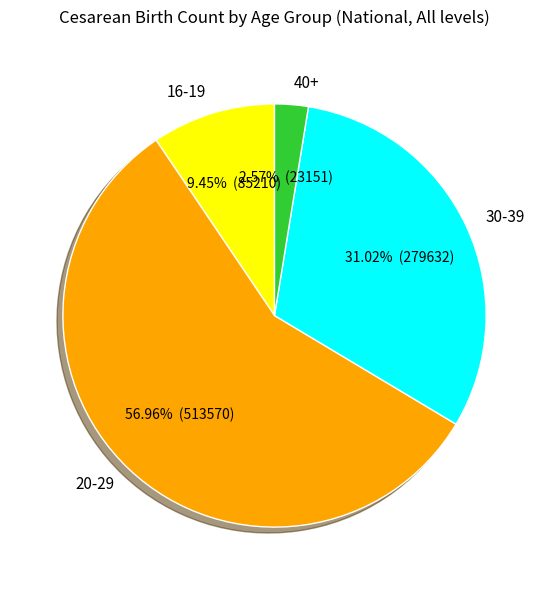

Which has a higher value, 16-19 or 20-29?

20-29